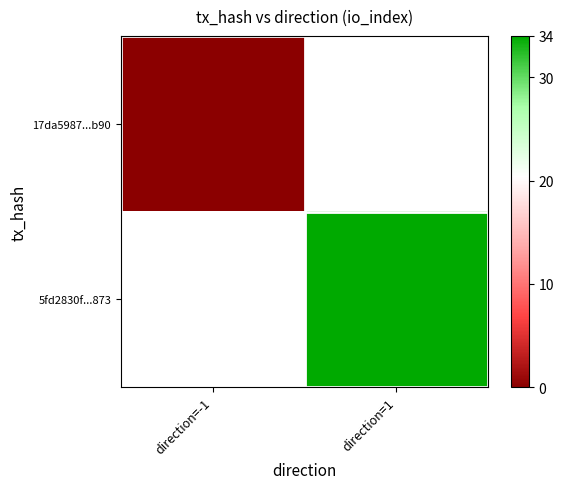

Which series has the largest range (max minus min)?

17da5987...b90